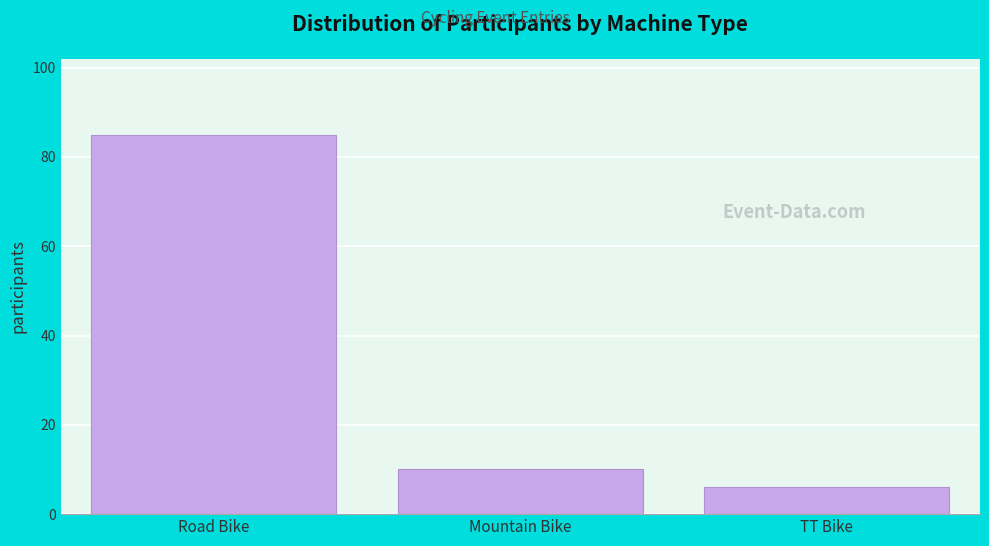

Reading left to right, transcribe all the data shown in this chart.

Road Bike=85	Mountain Bike=10	TT Bike=6